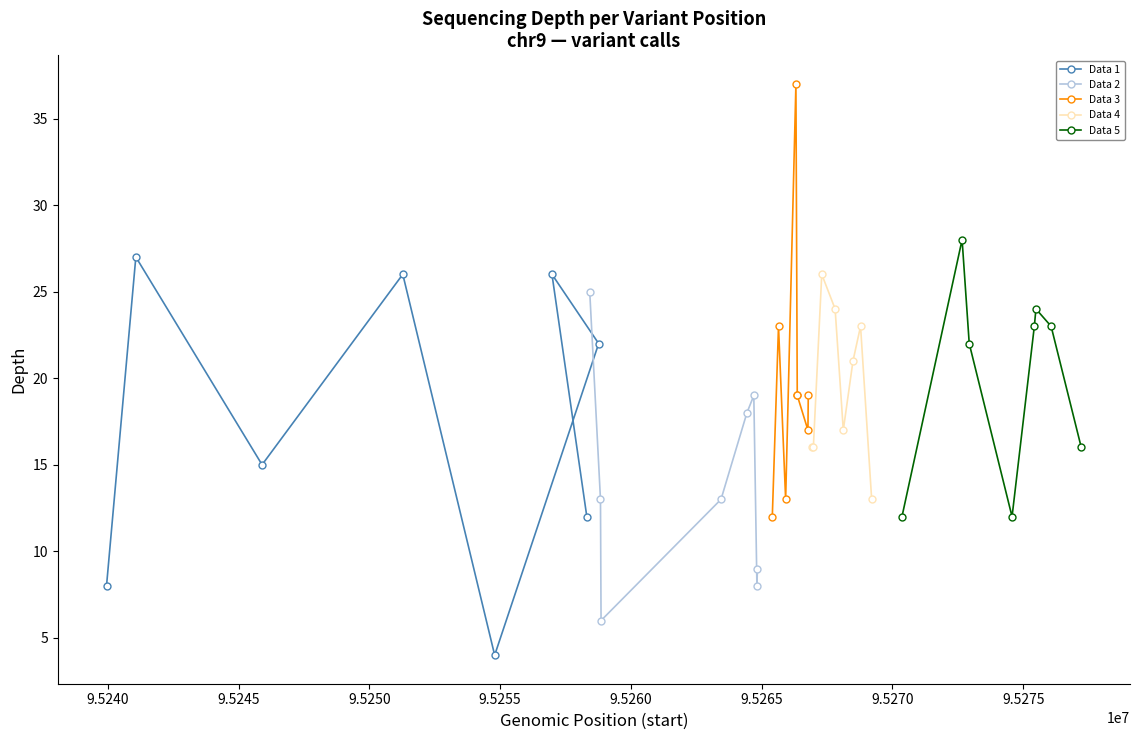

How many values in the Data 2 series are below 13?

3